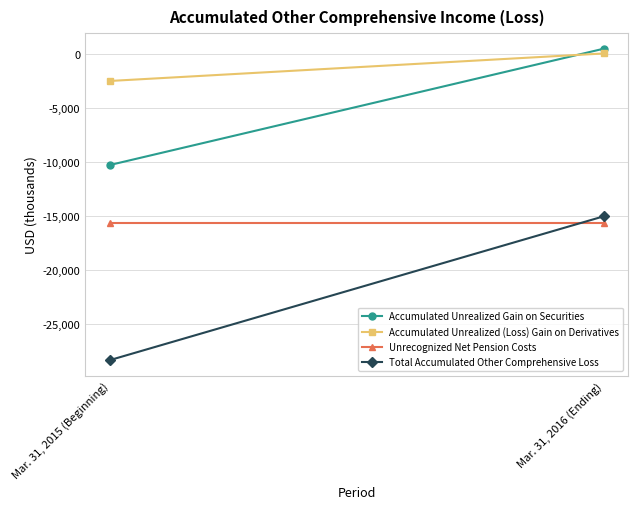

Between Mar. 31, 2015 (Beginning) and Mar. 31, 2016 (Ending), which series saw the biggest shift?

Total Accumulated Other Comprehensive Loss